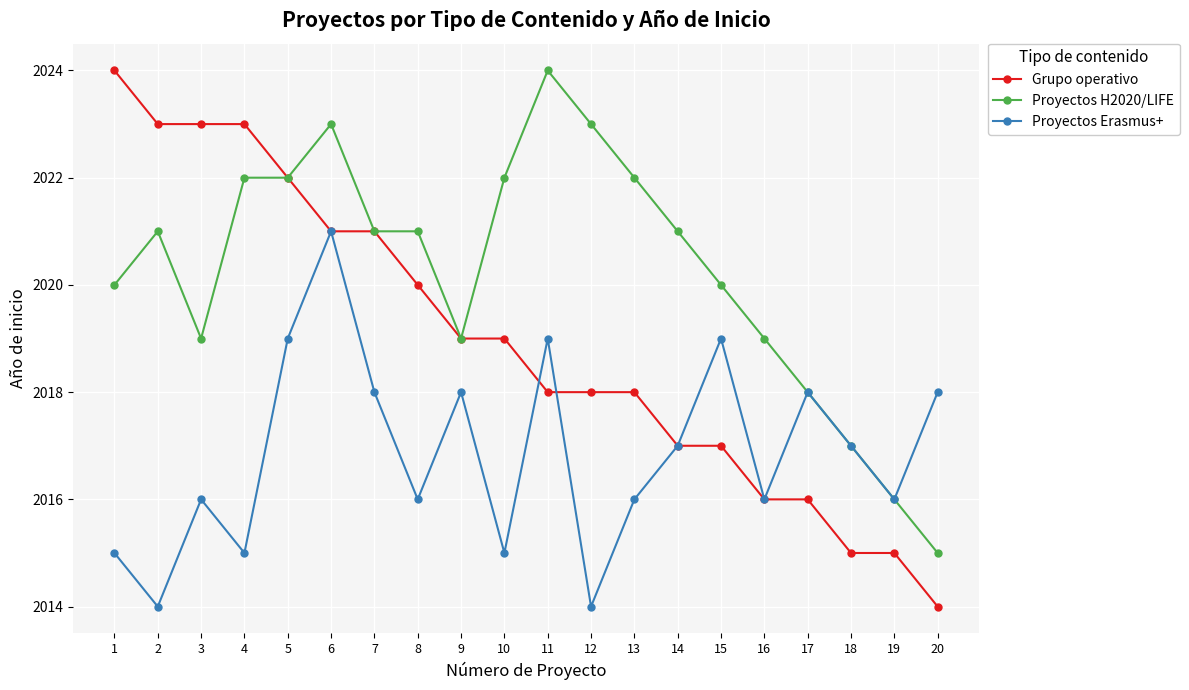

What is the spread (max minus min) of values at 8?

5